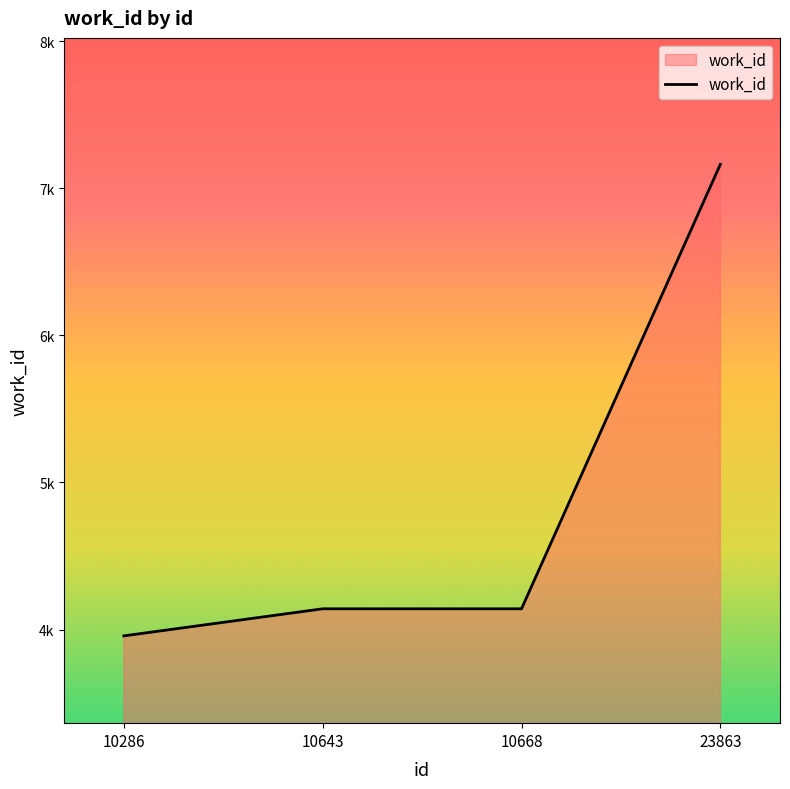

Which label corresponds to the largest value in the chart?

23863